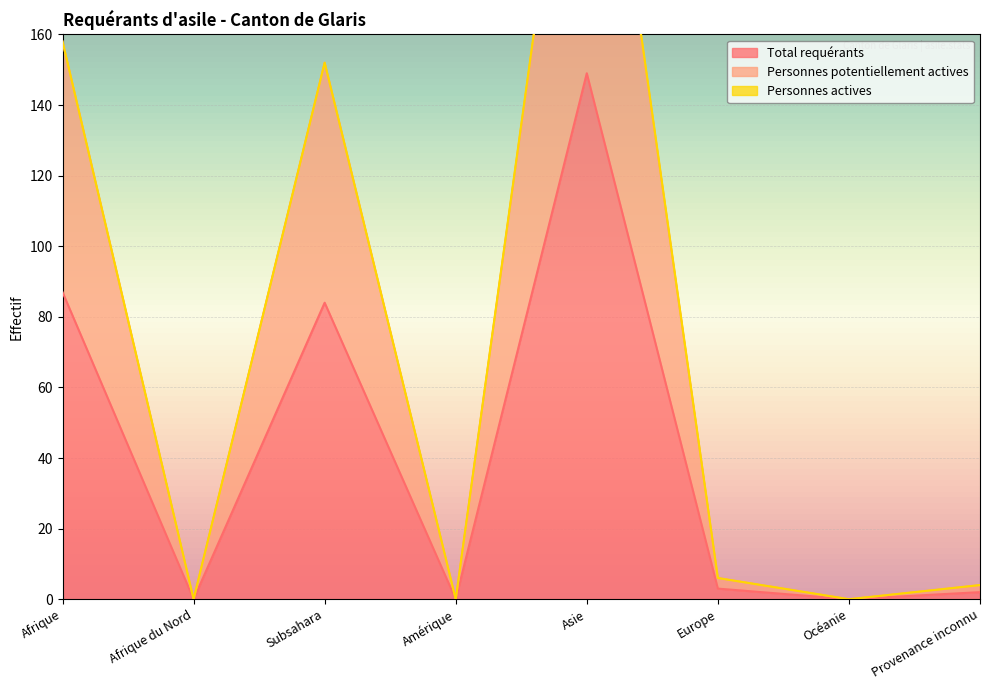

At which category does Total requérants reach its first local valley?

Afrique du Nord